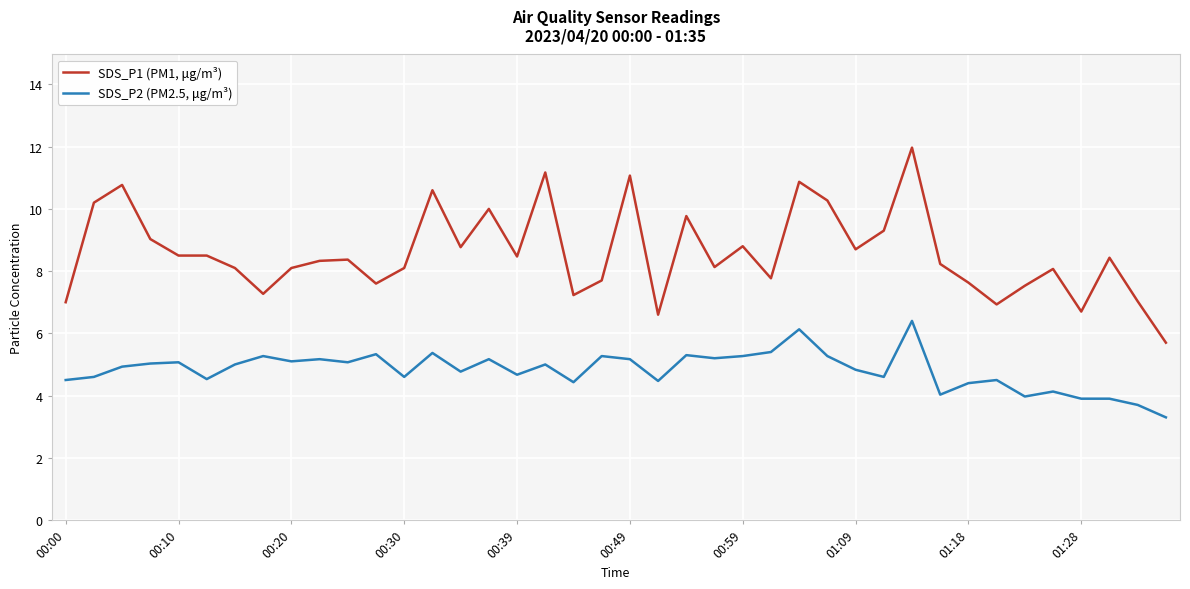

How many distinct data groups are displayed?

2